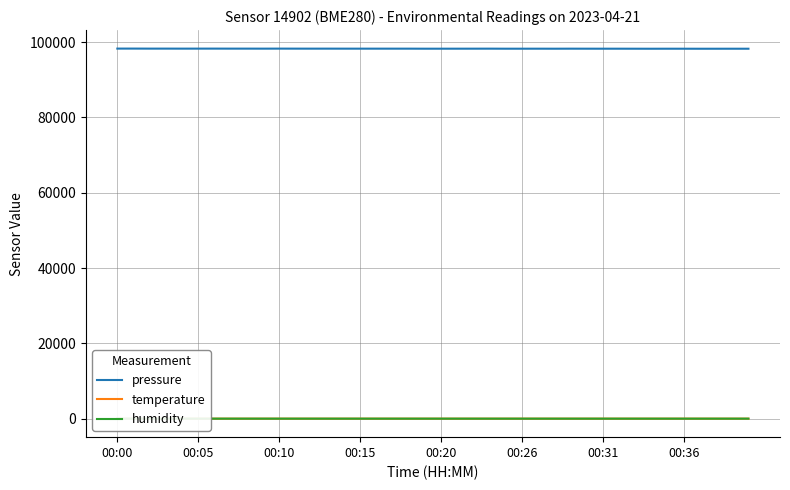

What is the sum of all pressure values?

3929745.0